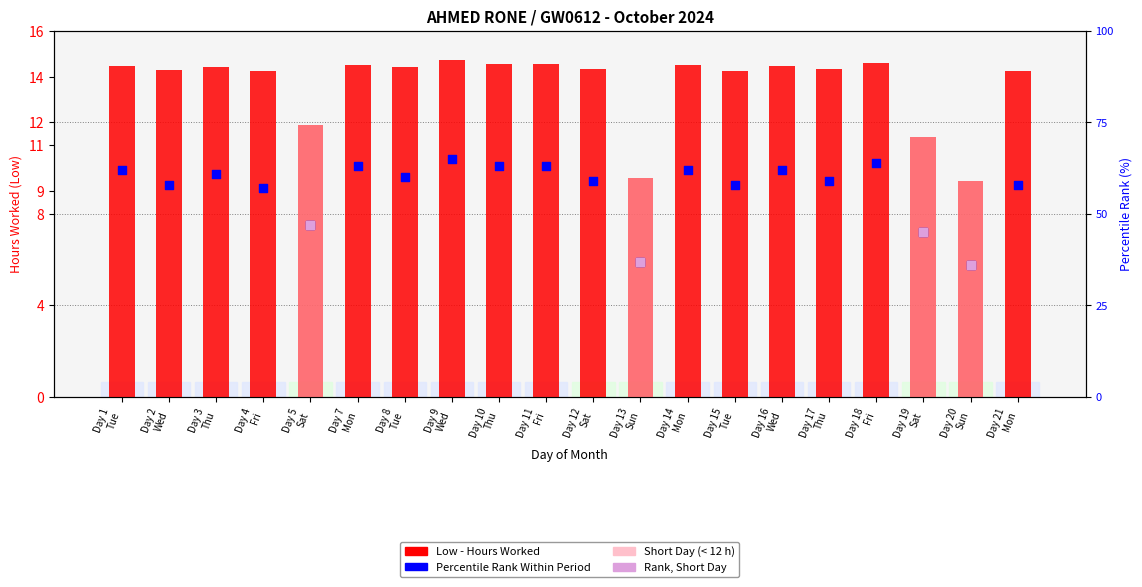

Which series reaches the minimum Y coordinate?

Percentile rank within period